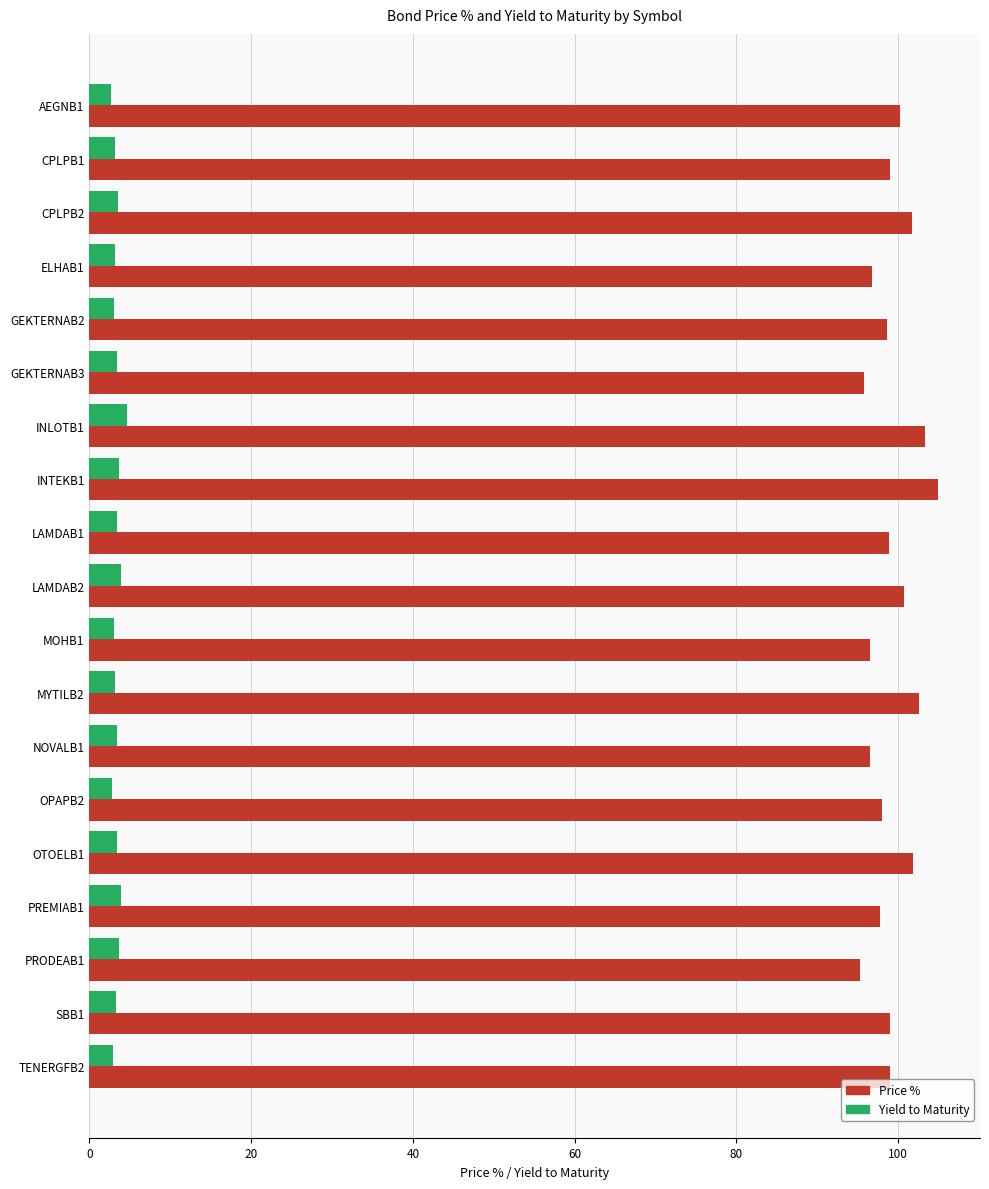

At how many categories does at least one series exceed 62?

19